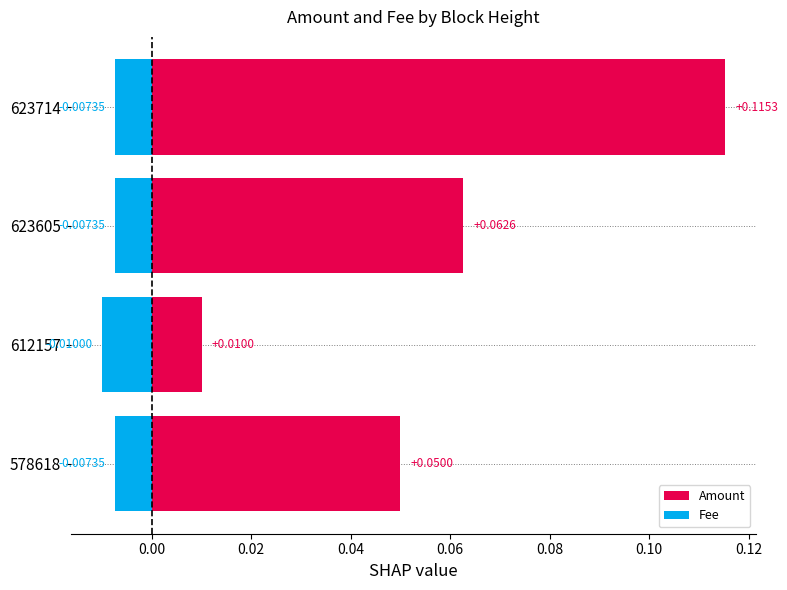

Which series has the widest spread of values?

Amount